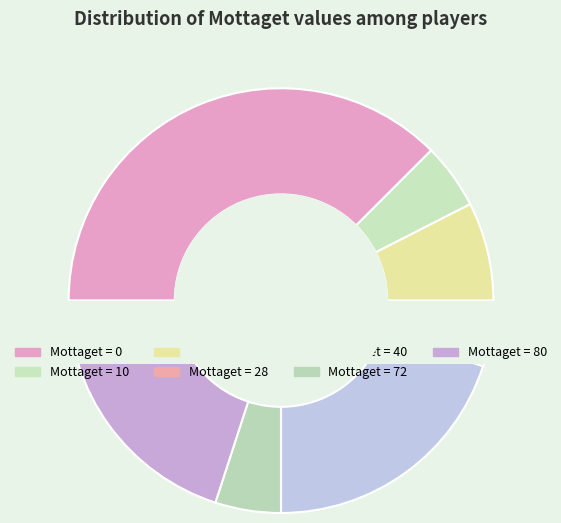

Does 28 represent more than half of the total?

No